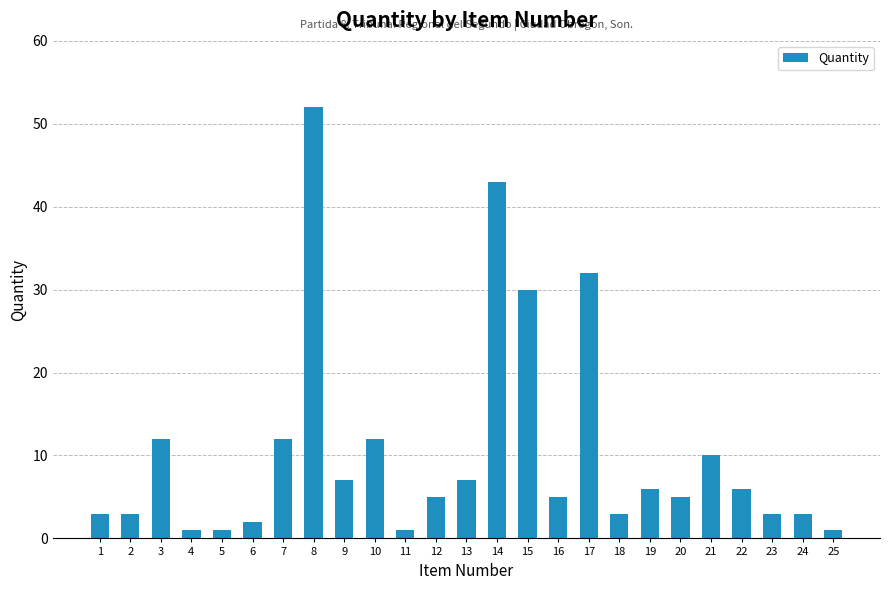

What is the approximate value at 19?

6